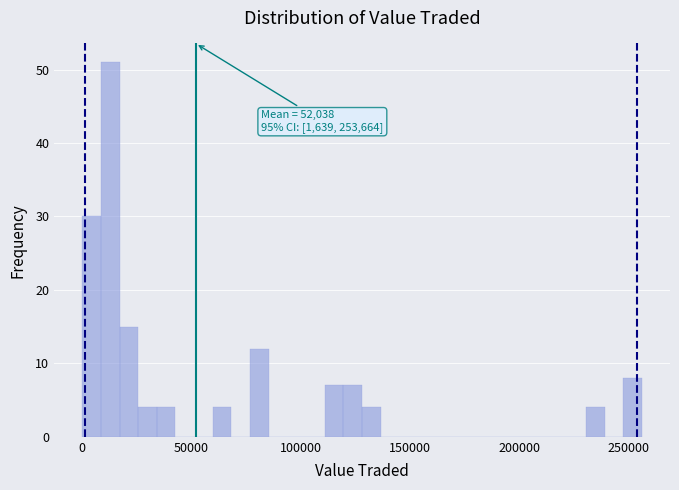

Around what value on the x-axis is the tallest bar? Give the approximate position of its centre, as read against the axis.

15000